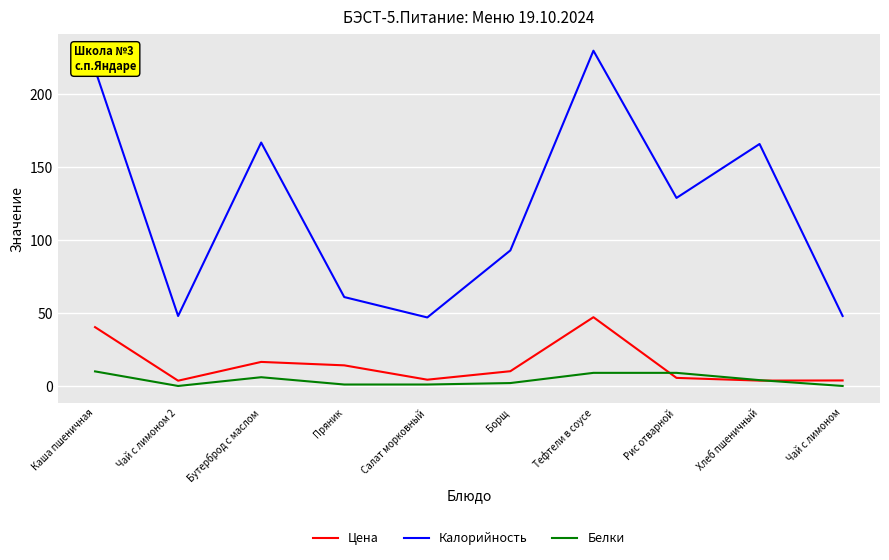

What is the total value across all series at Хлеб пшеничный?

173.7